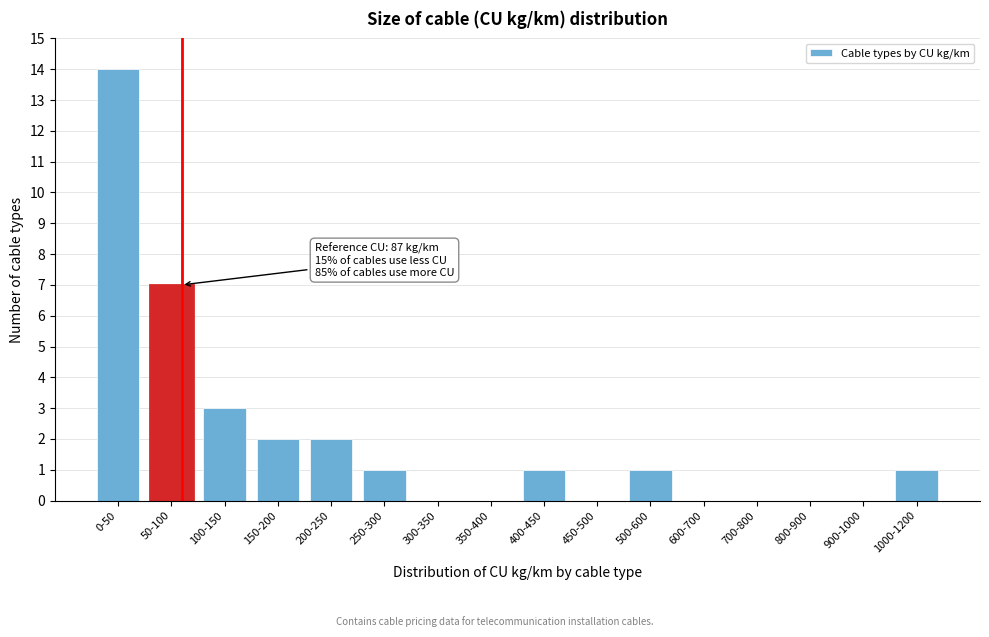

Which label corresponds to the largest value in the chart?

0-50